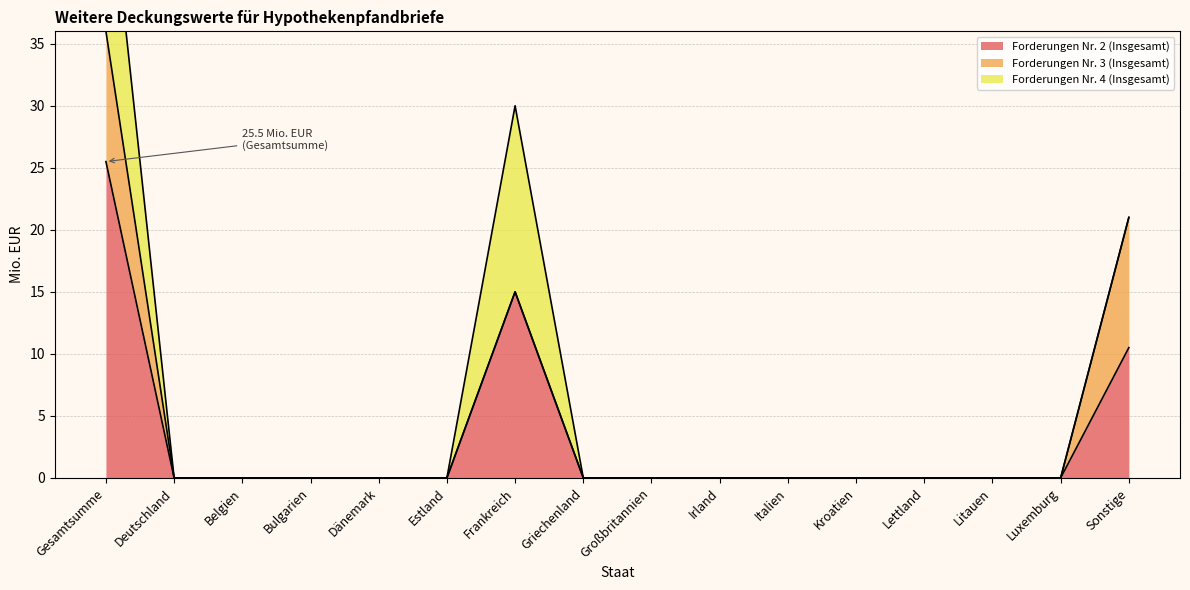

What is the label of the 13th point from the left?

Lettland